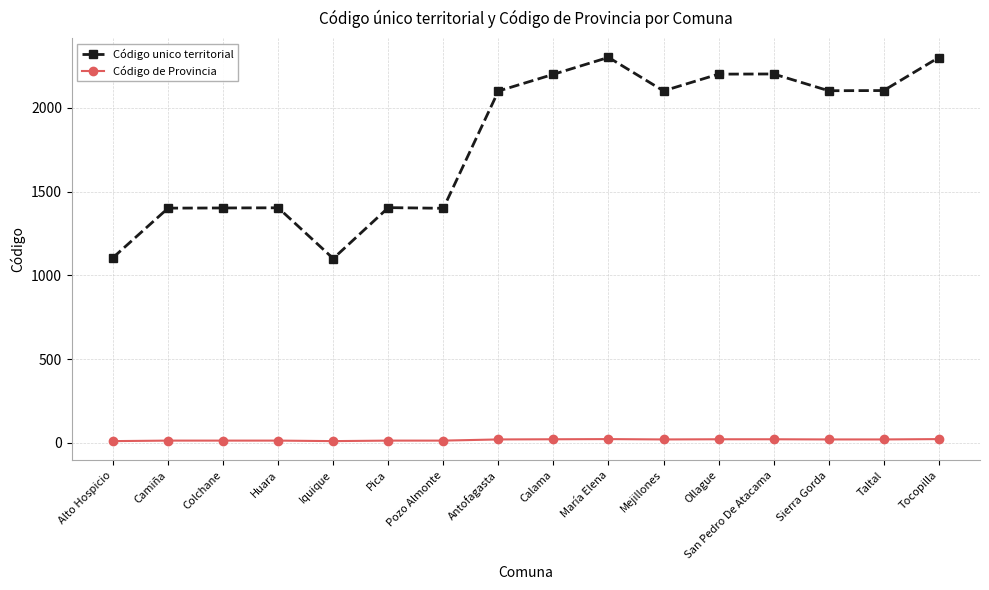

What position from the right is Camiña?

15